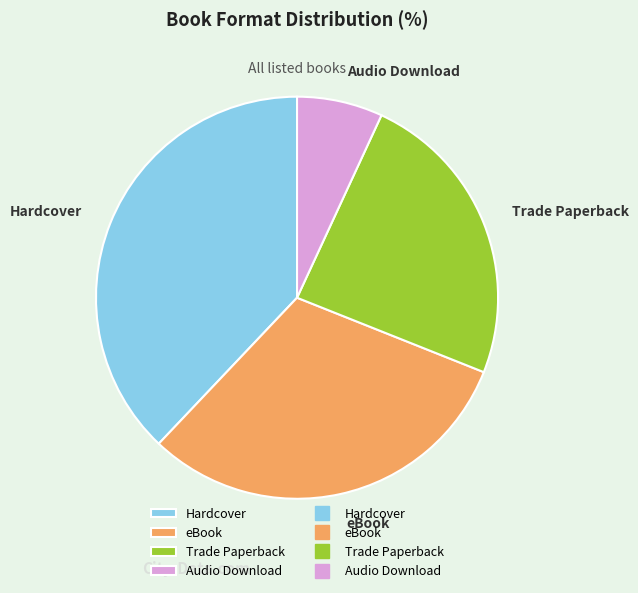

Is there any slice that represents more than half of the pie?

No